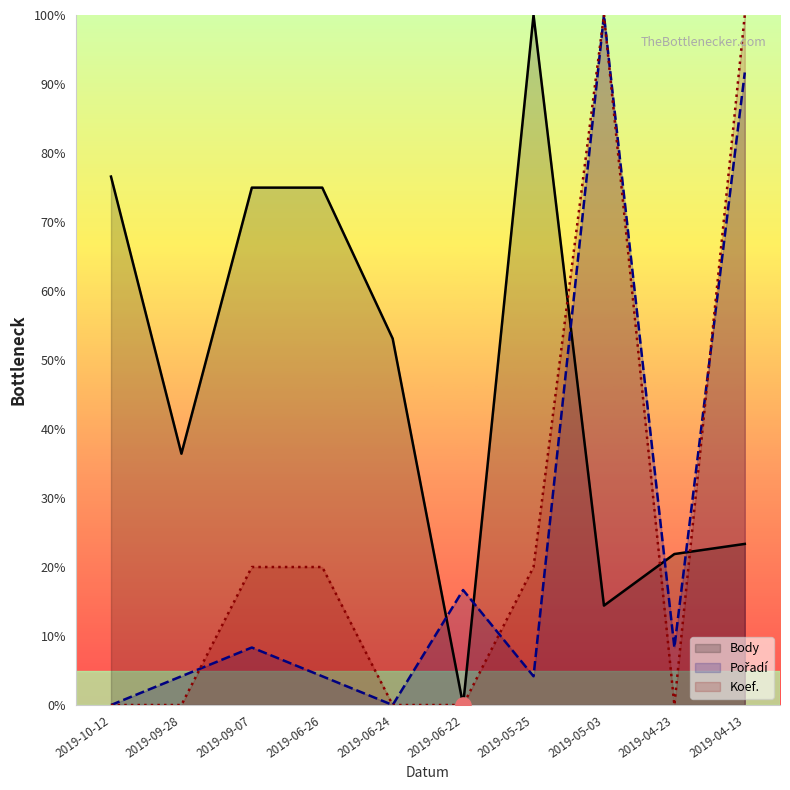

Which series reaches the maximum Y coordinate?

Body